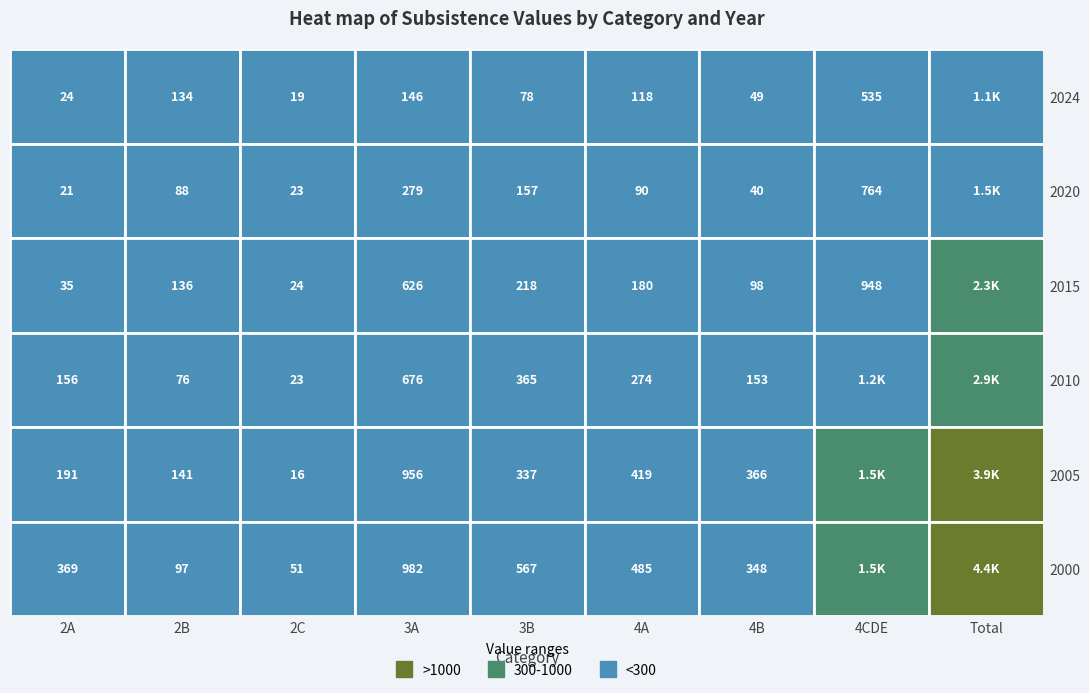

Count the number of data series in this chart.

6